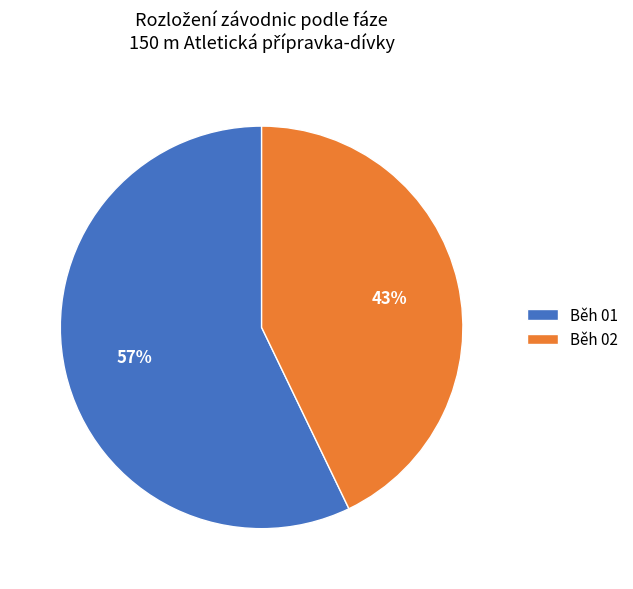

How many segments does this pie chart have?

2